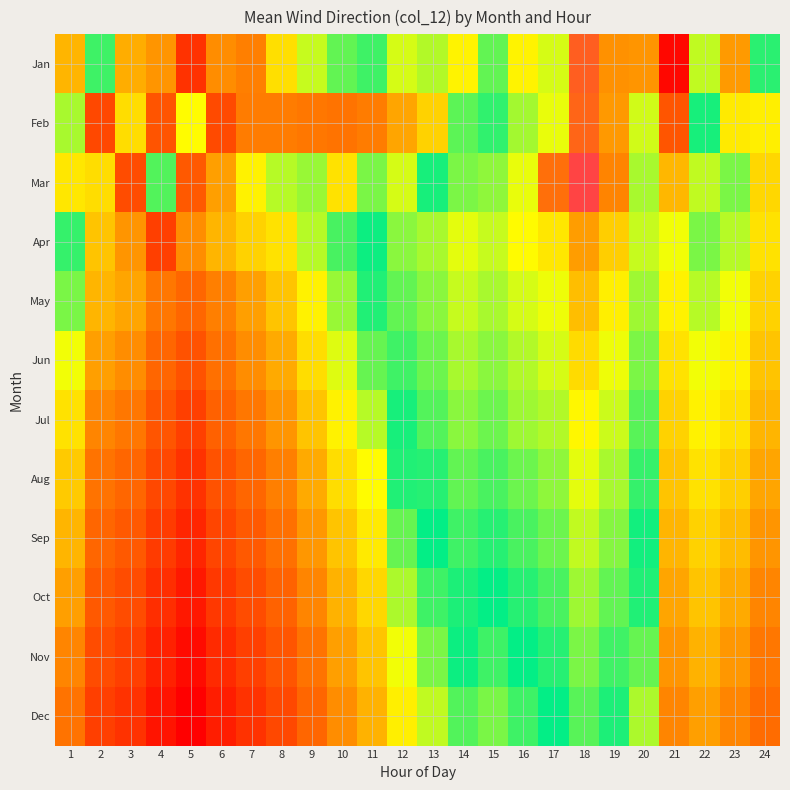

How many categories are shown in the chart?

24